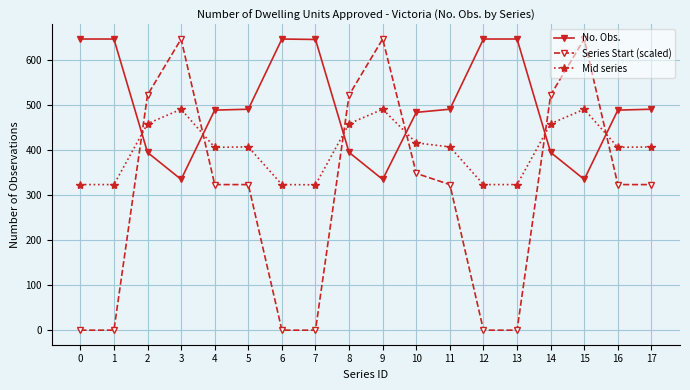

The Series Start (scaled) series shows 647.0 at 9. True or false?

True